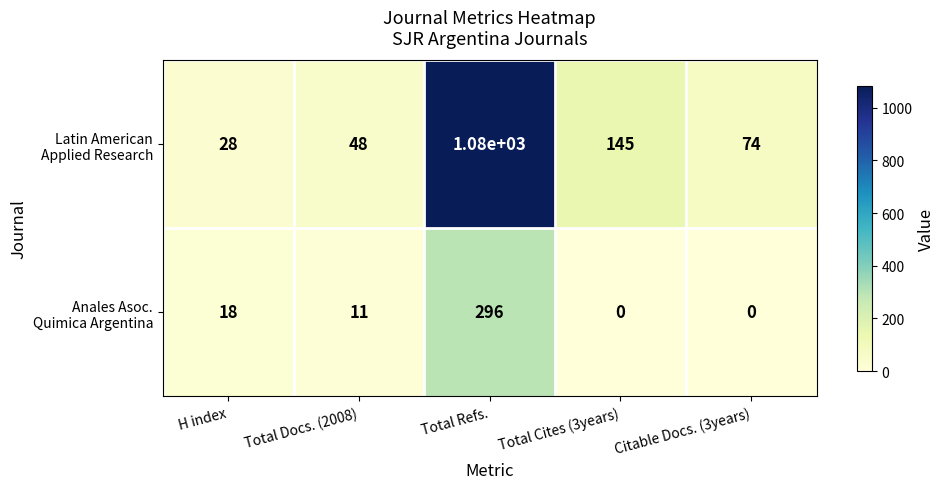

What is the difference between the highest and lowest values at Total Cites (3years)?

145